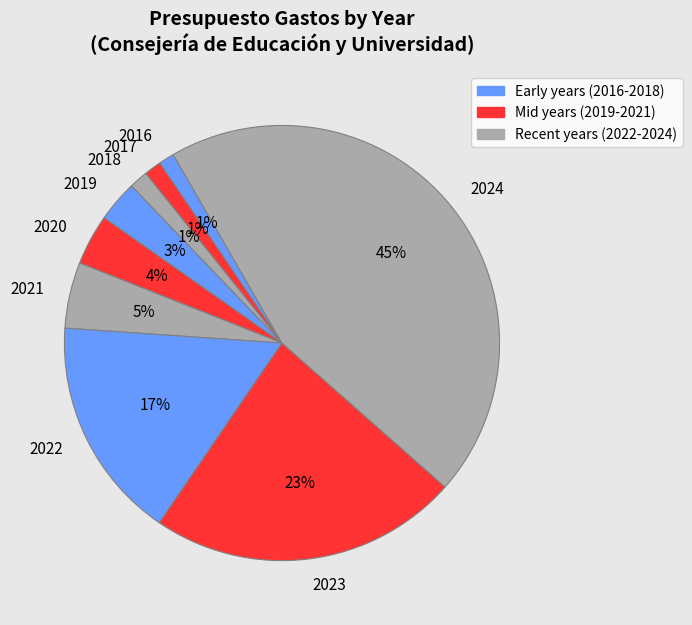

What is the largest slice in the pie chart?

2024